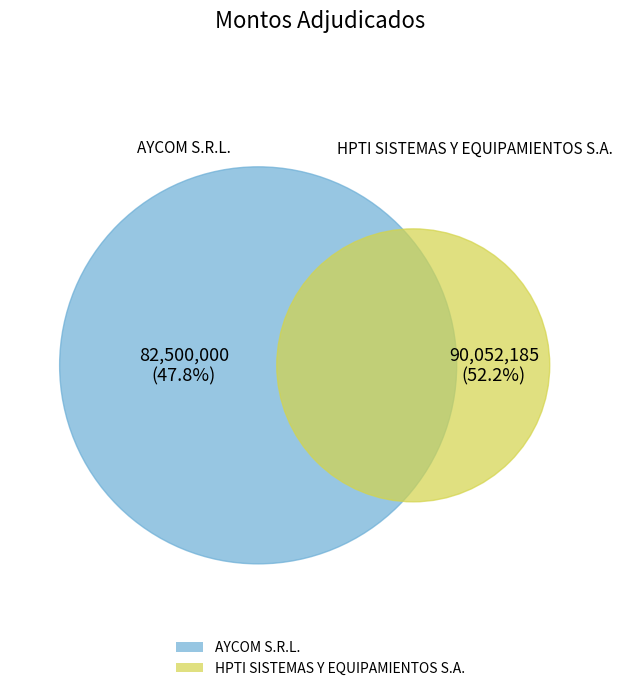

Which slice is the smallest?

AYCOM S.R.L.